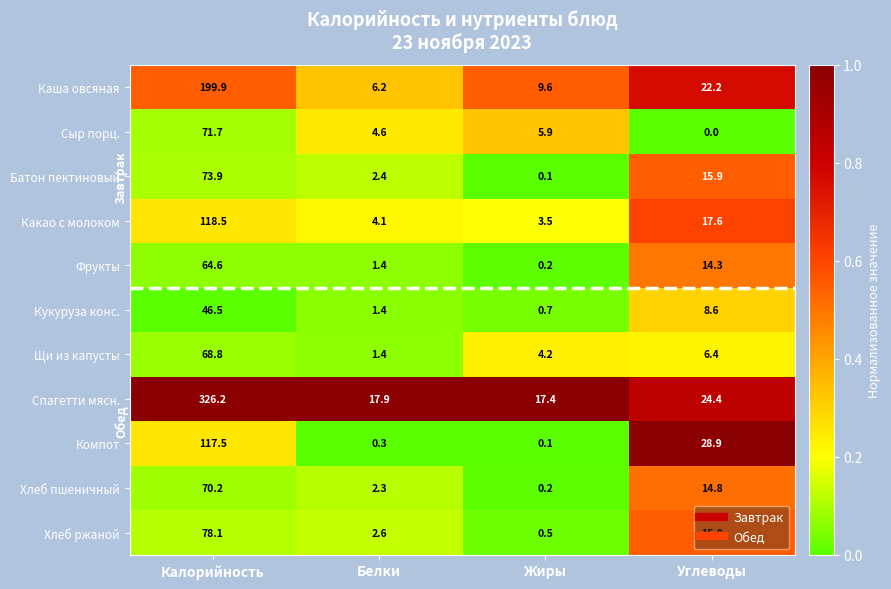

What is the difference between the Какао с молоком values at Белки and Калорийность?

114.4